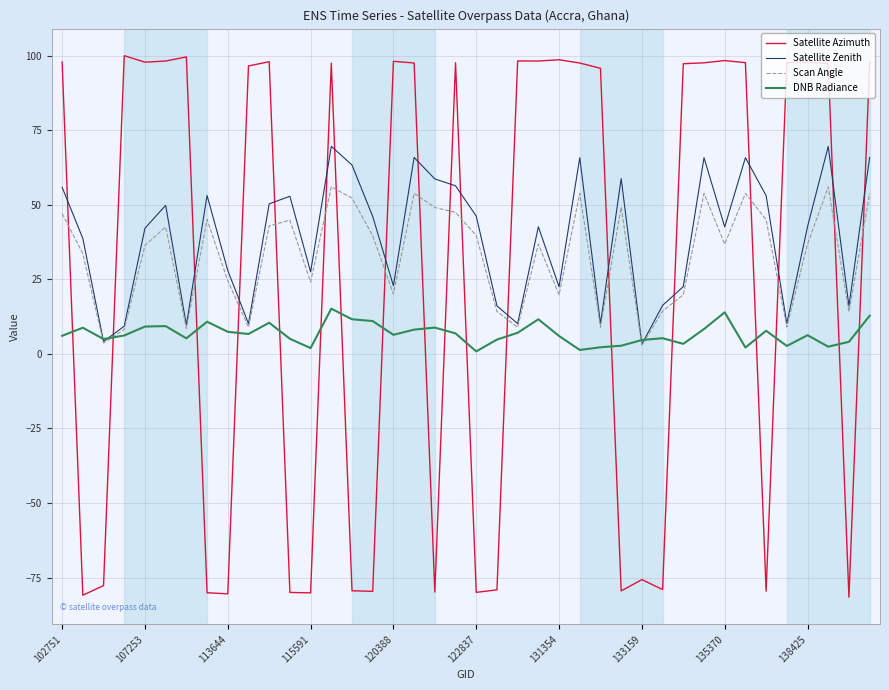

List the series in order of their overall mean, lowest first.

DNB Radiance, Satellite Azimuth, Scan Angle, Satellite Zenith